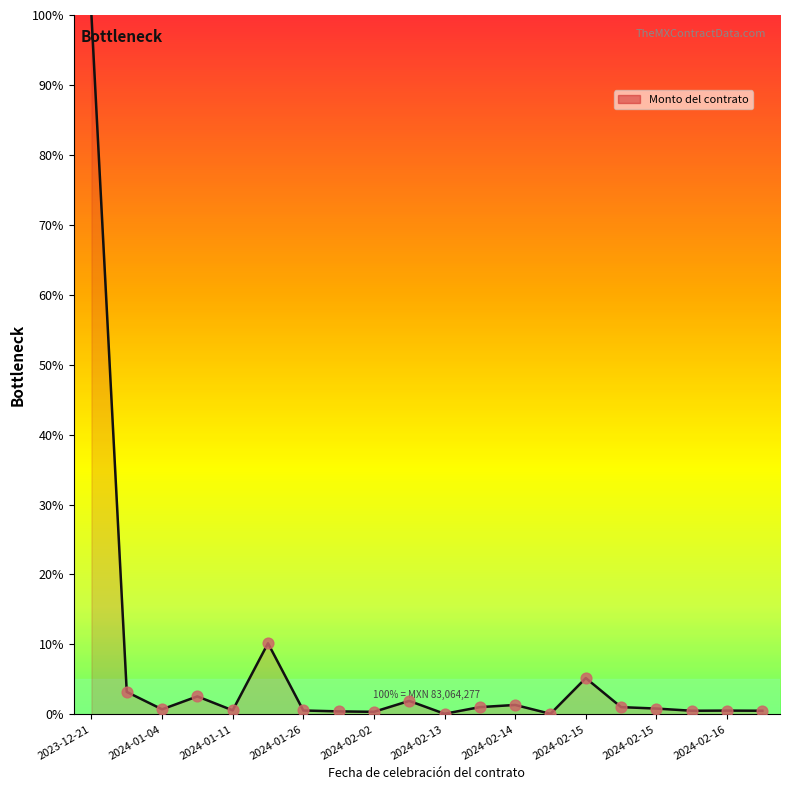

What is the greatest value displayed?

100.0